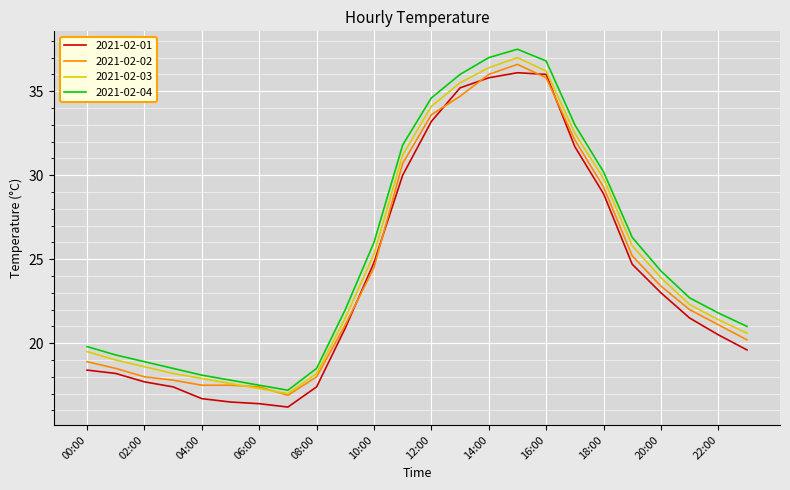

What is the difference between the second highest and minimum values in the 2021-02-01 series?

19.8